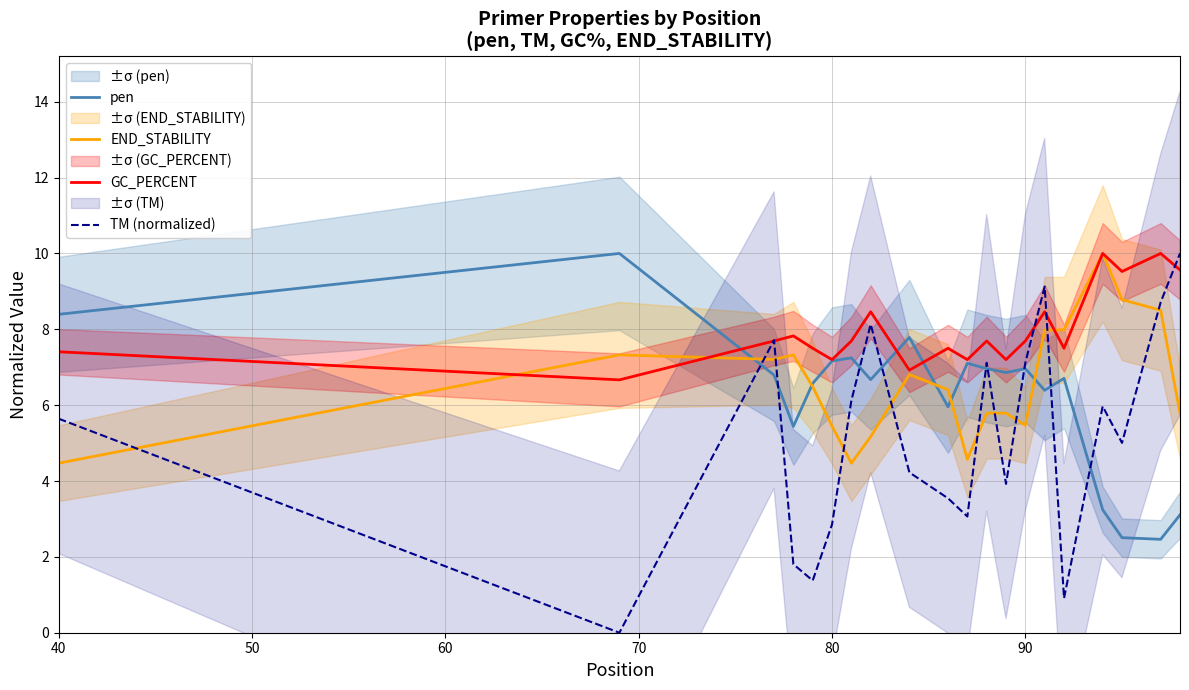

True or false: TM (normalized) and pen cross at least once.

True